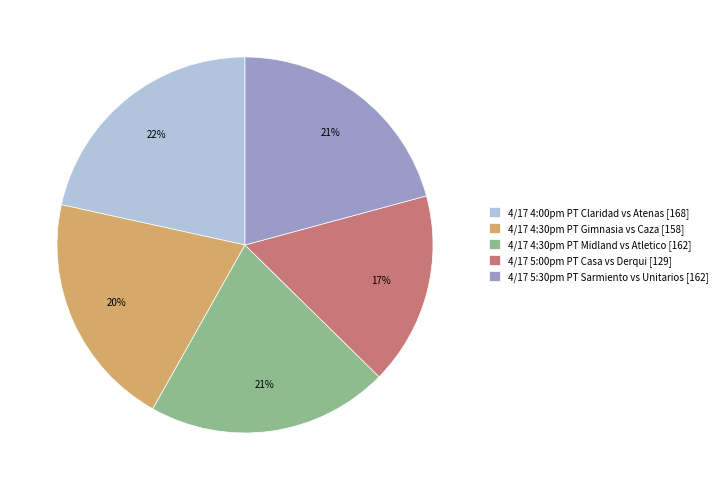

Is there a majority slice in this chart?

No